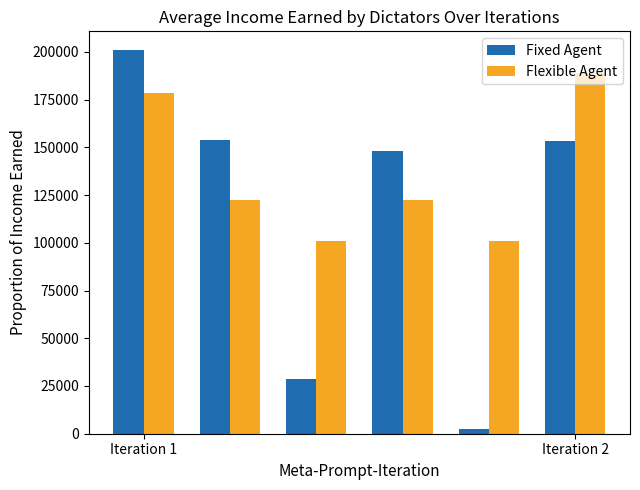

What is the average value of the Fixed Agent series?

114463